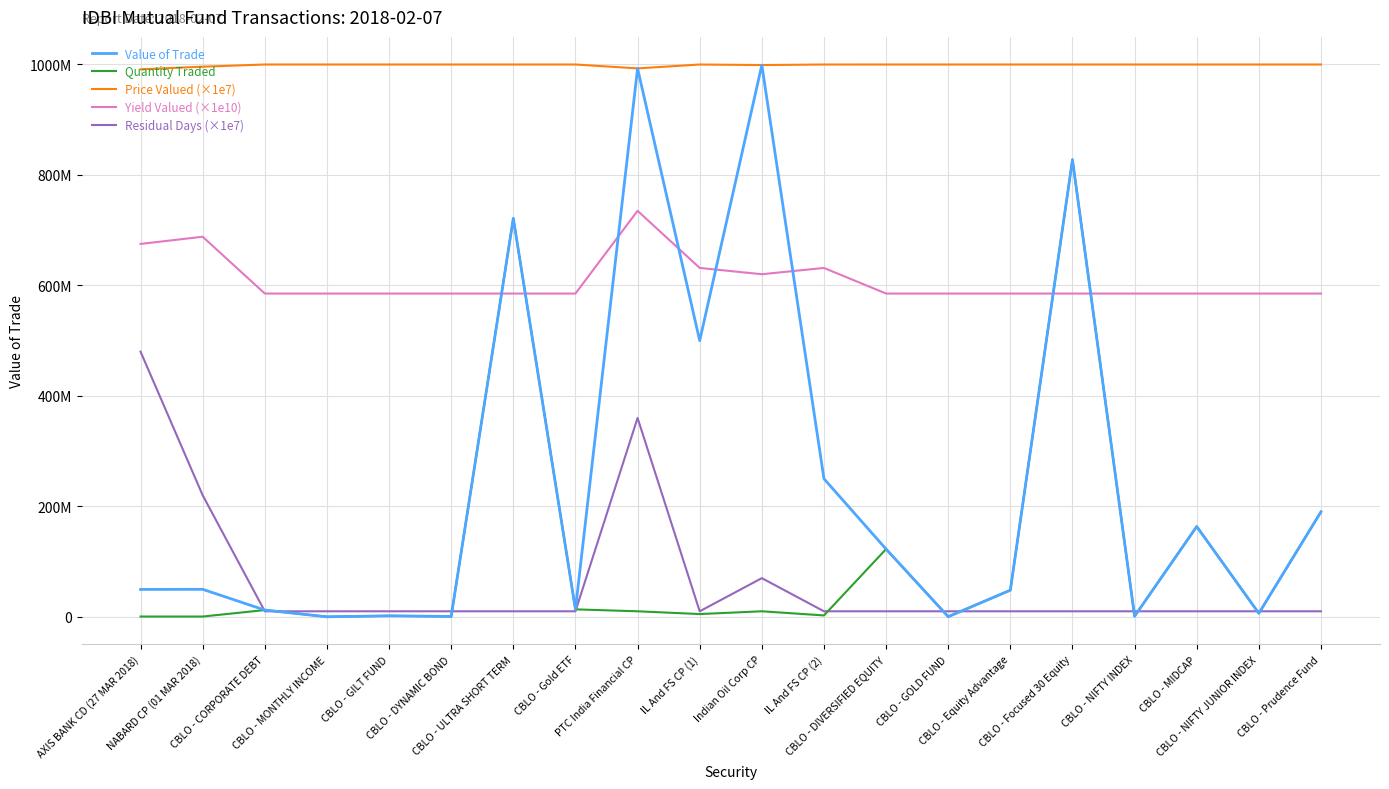

How many interior local peaks does the Yield Valued (×1e10) series have?

3